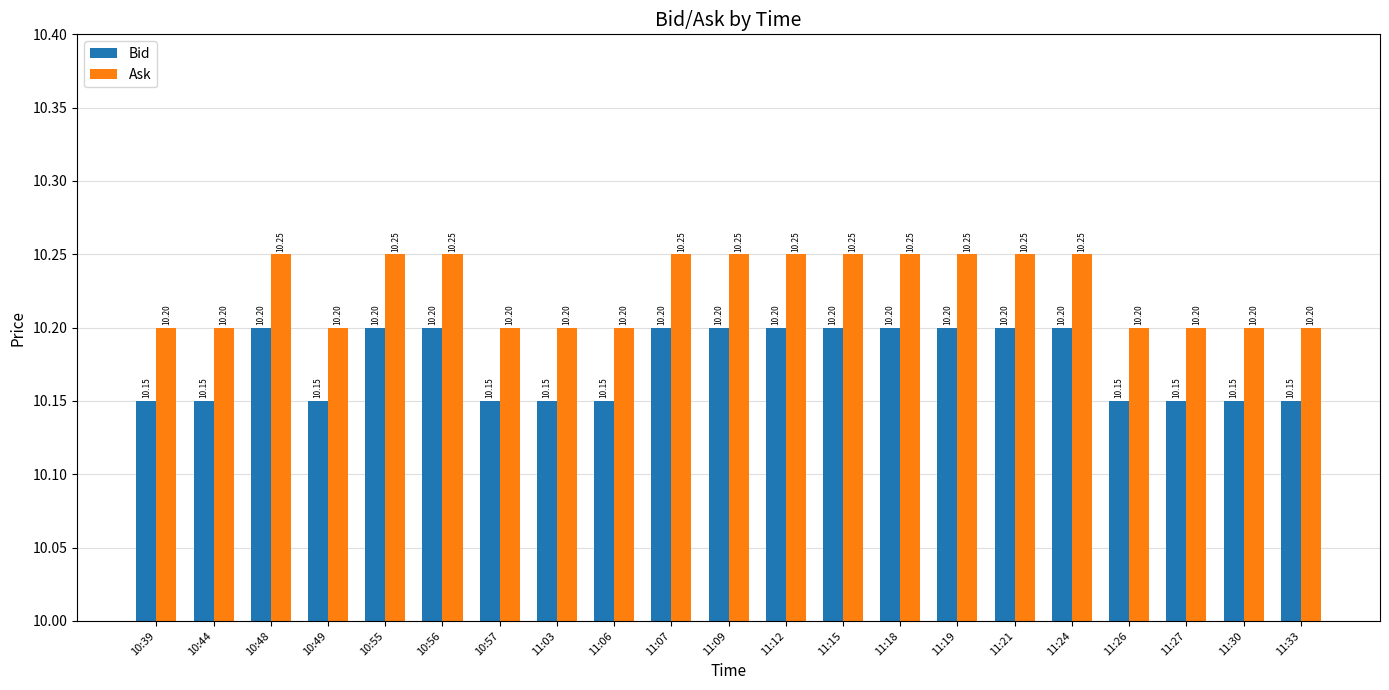

What is the label of the 6th bar from the right?

11:21